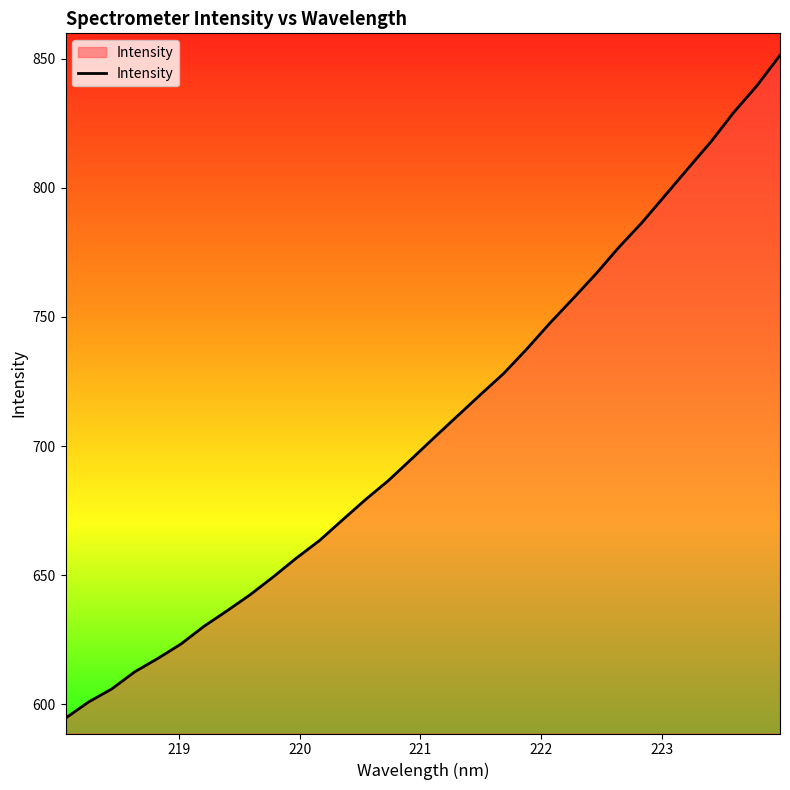

What is the greatest value displayed?

851.3